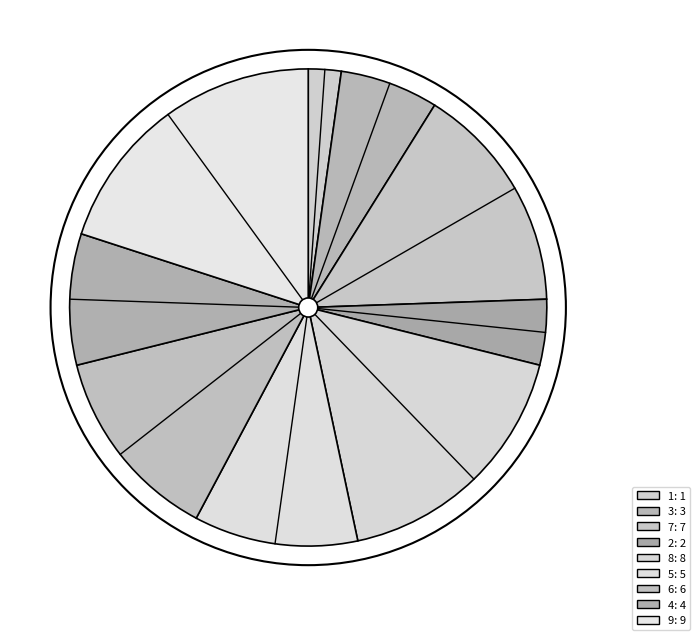

Count the number of slices in the pie.

9